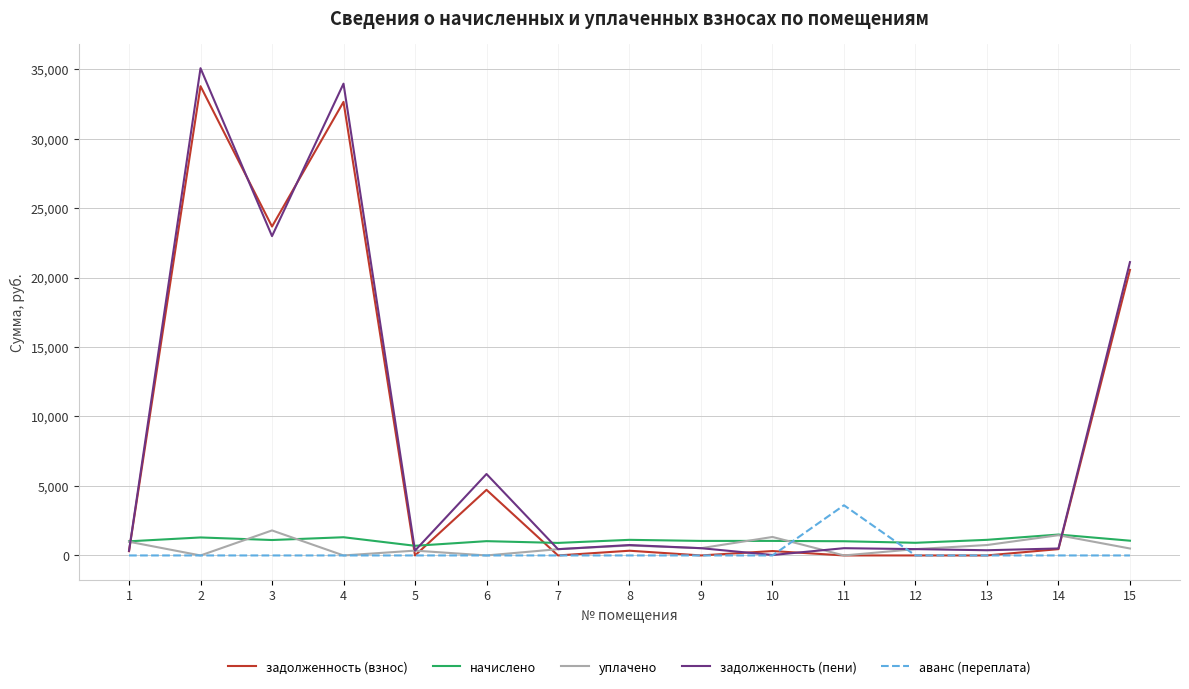

True or false: уплачено and начислено intersect in this chart.

True